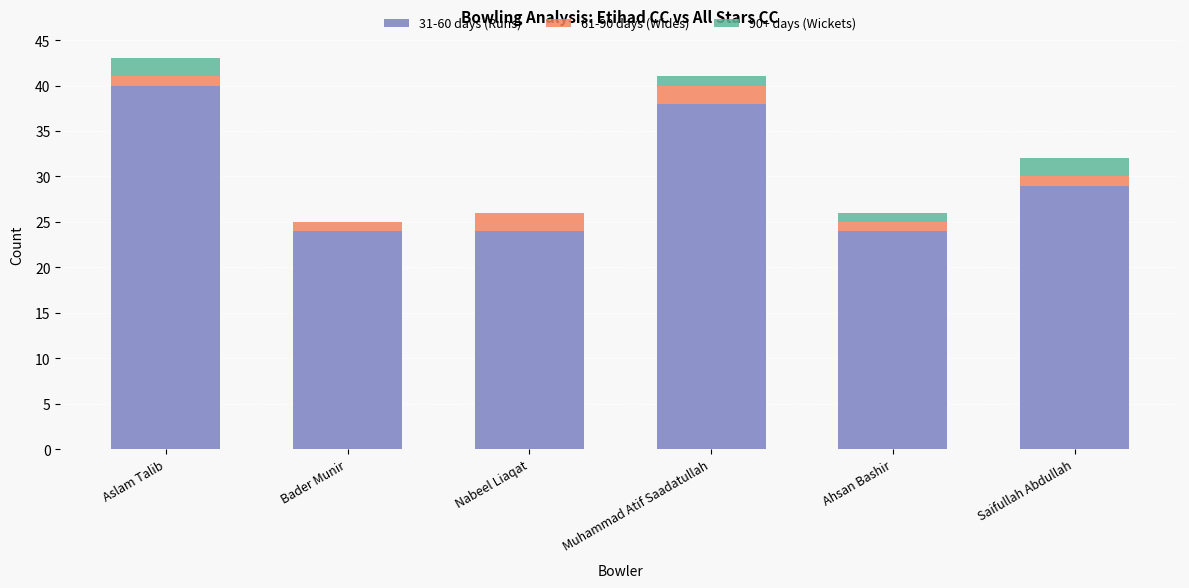

What is the highest value of the 31-60 days (Runs) series?

40